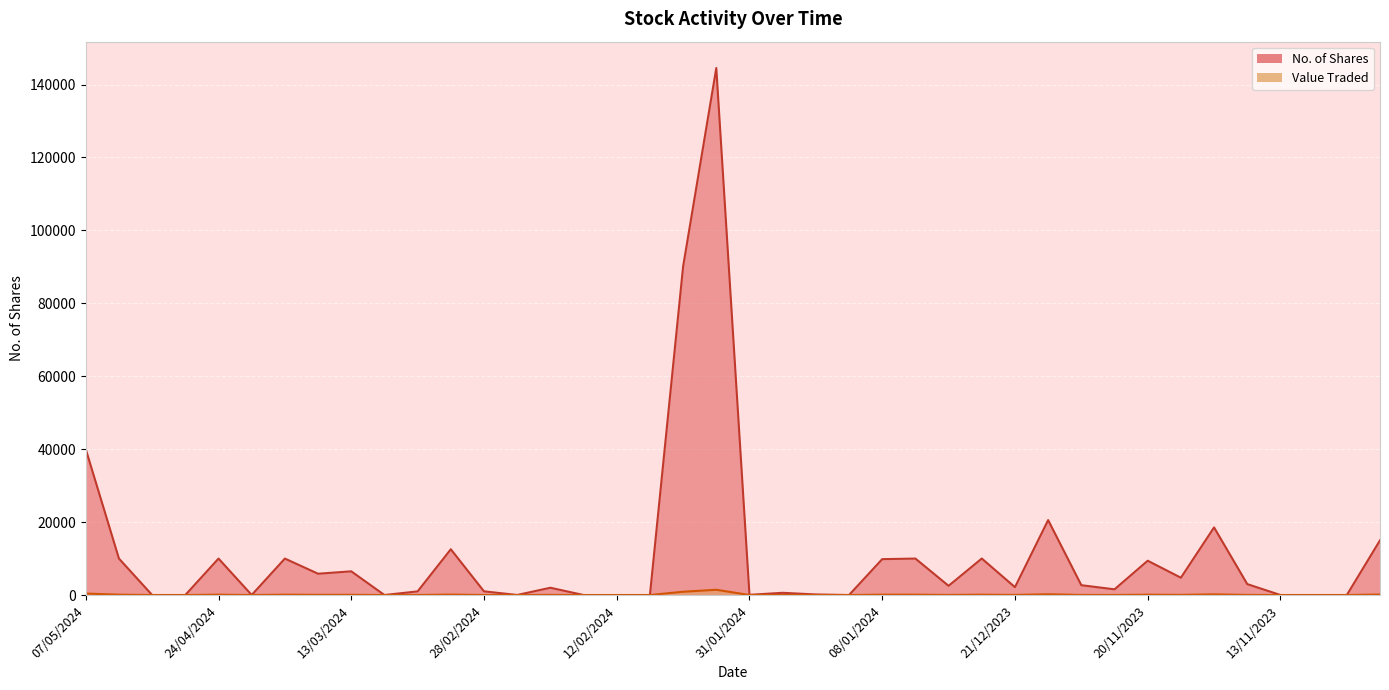

Is it true that No. of Shares equals 6 at 11/02/2024?

False